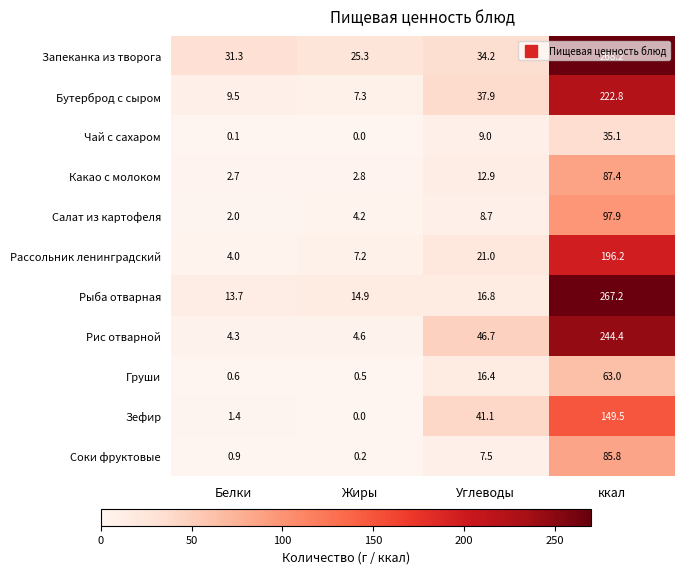

The value of Рассольник ленинградский at ккал is 76.2. True or false?

False